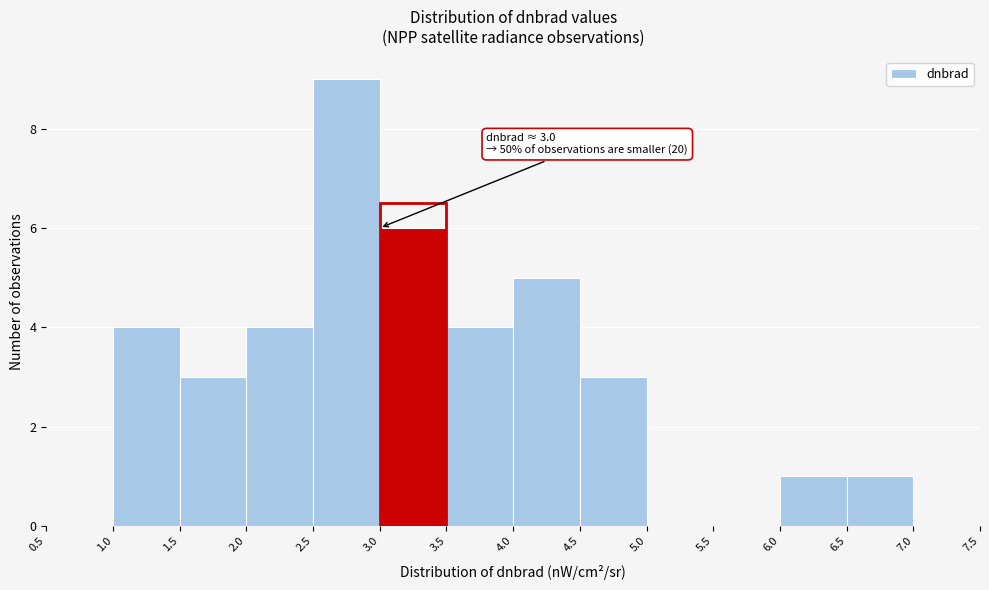

Over which range of the x-axis is the bar tallest?

2.5 to 3.0